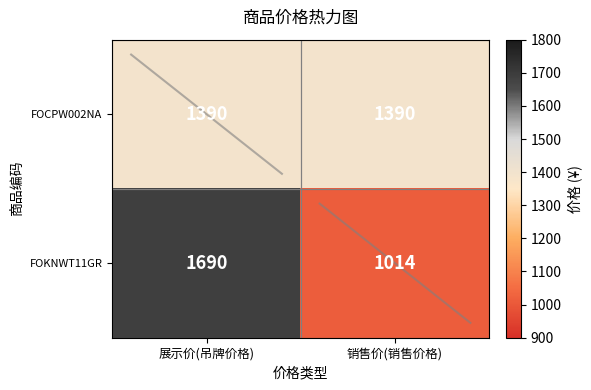

True or false: FOKNWT11GR has a value of 1690 at 展示价(吊牌价格).

True